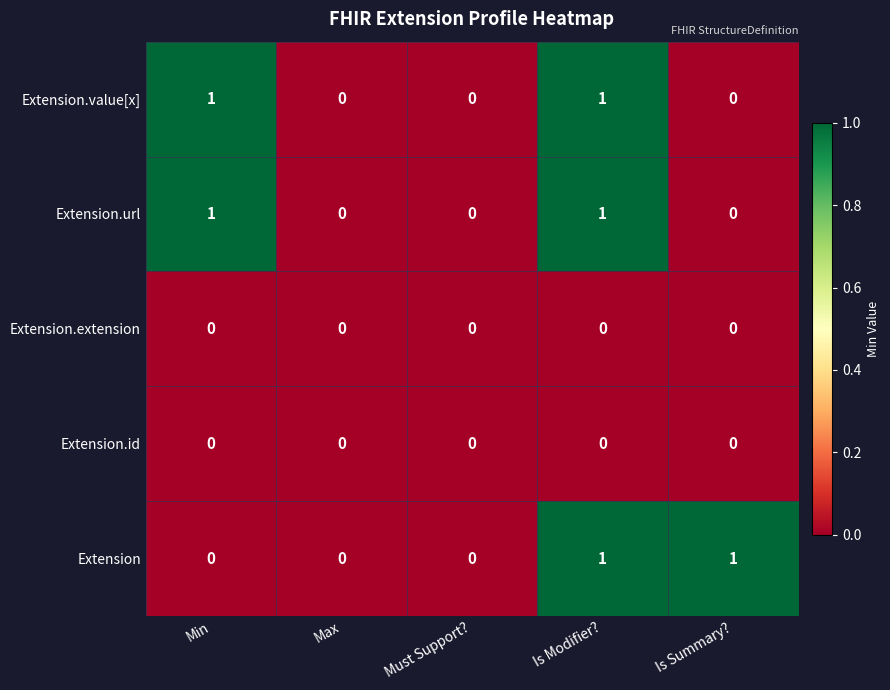

Reading left to right, list all the values displayed in this chart.

Extension.value[x]: 1	0	0	1	0
Extension.url: 1	0	0	1	0
Extension.extension: 0	0	0	0	0
Extension.id: 0	0	0	0	0
Extension: 0	0	0	1	1